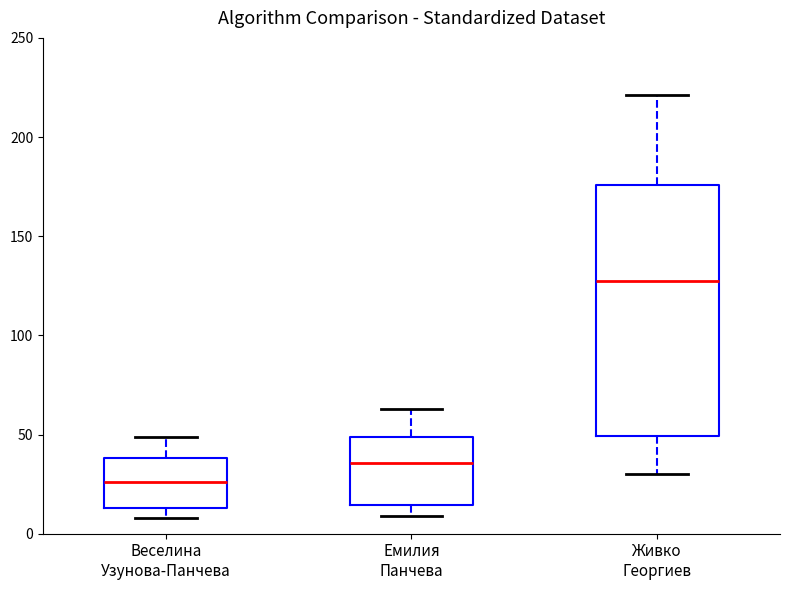

Comparing the boxes themselves (not the whiskers), which one is the tallest?

Живко Георгиев